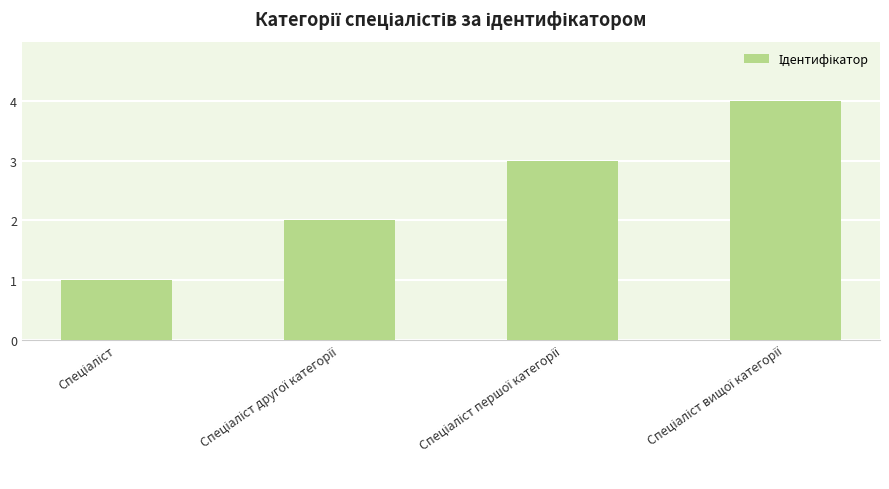

What is the greatest value displayed?

4